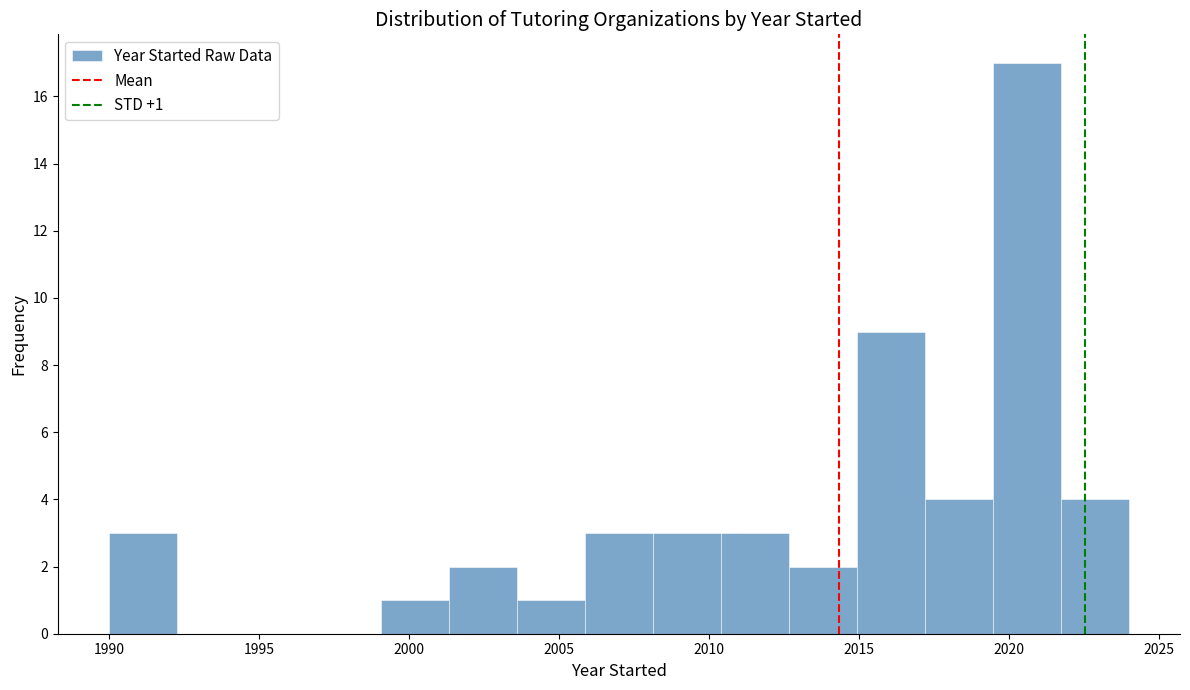

Which range on the x-axis has the tallest bar?

2019.5 to 2021.5